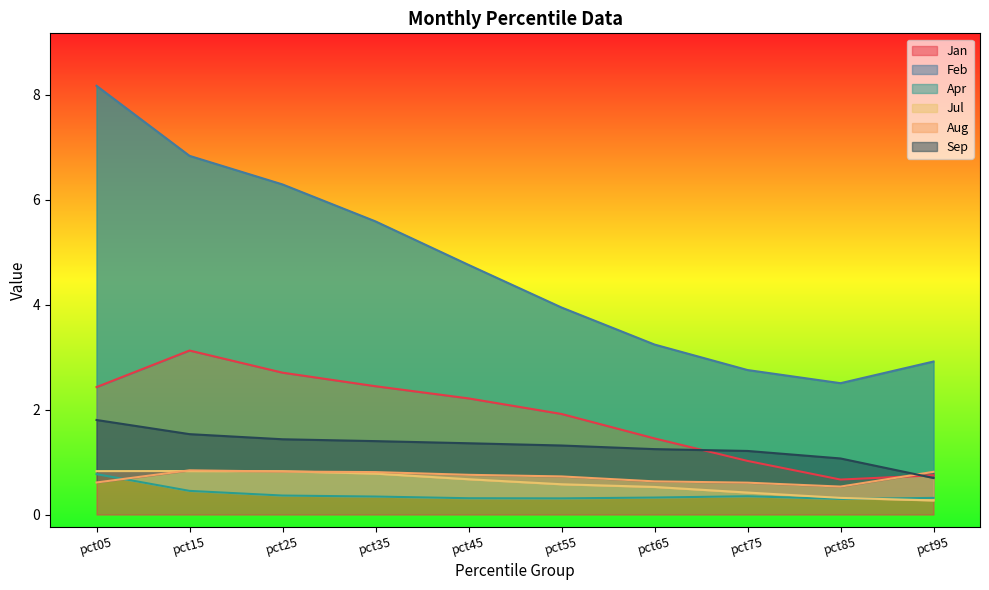

At which label does Jan reach its minimum?

pct85